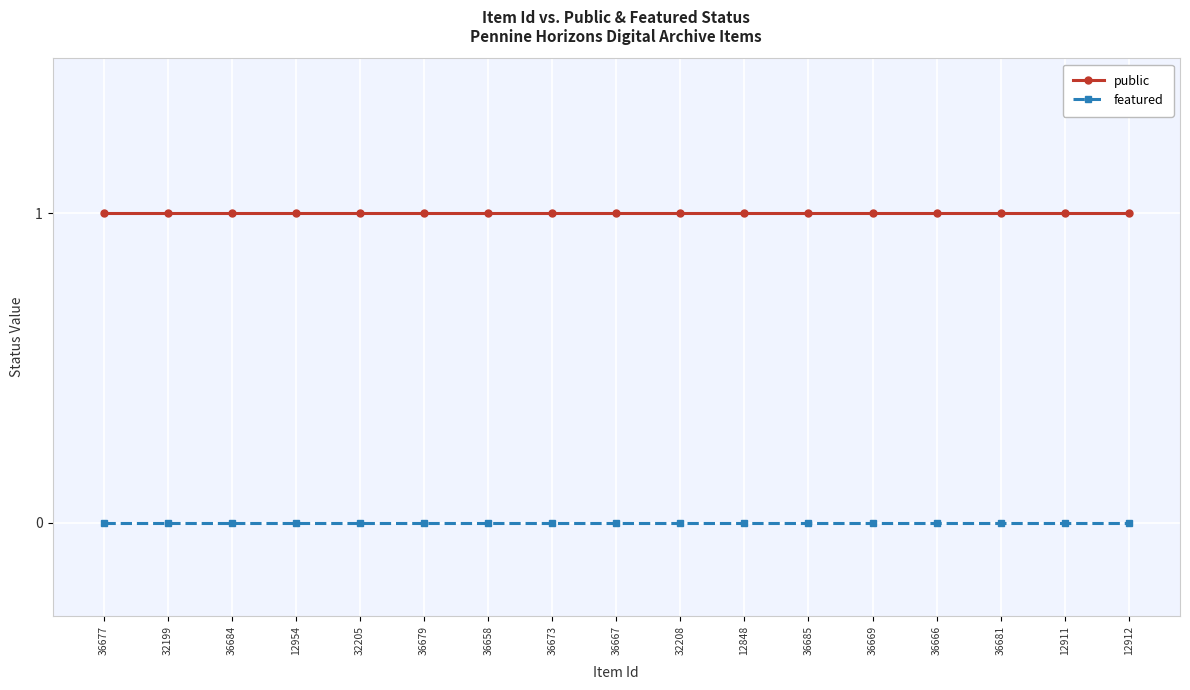

What is the label of the 7th point from the right?

12848